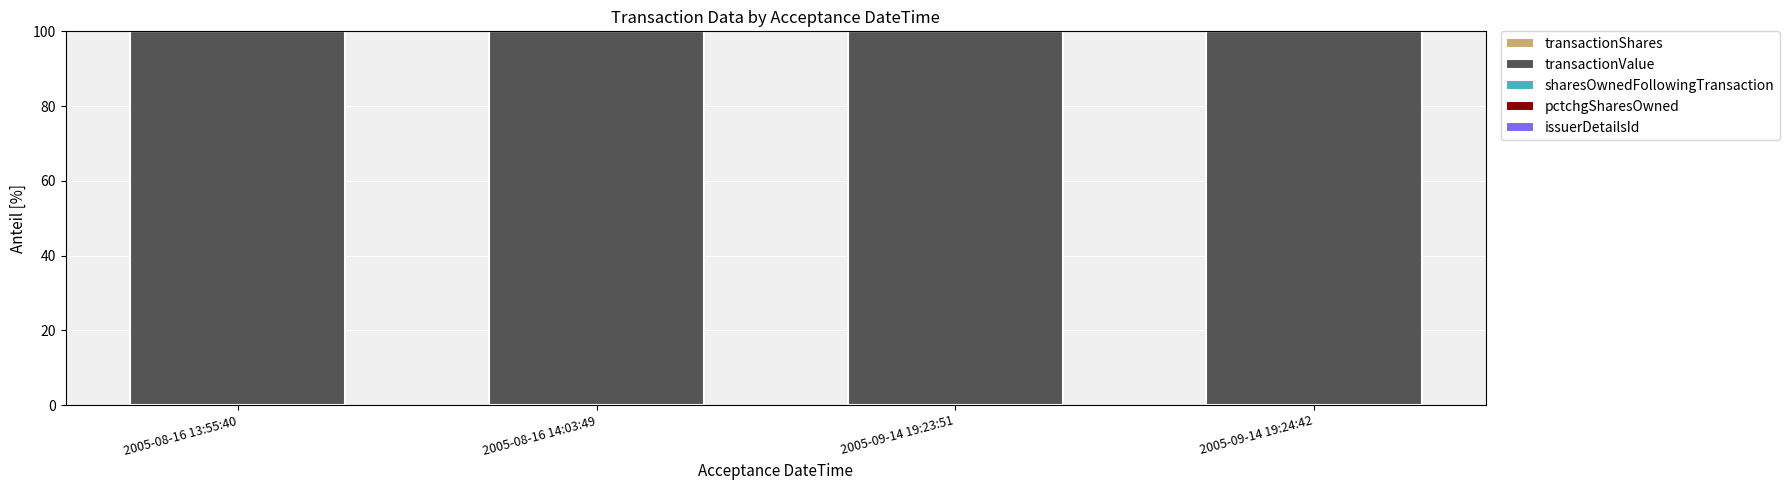

Which series changed the most between 2005-08-16 13:55:40 and 2005-09-14 19:24:42?

transactionValue